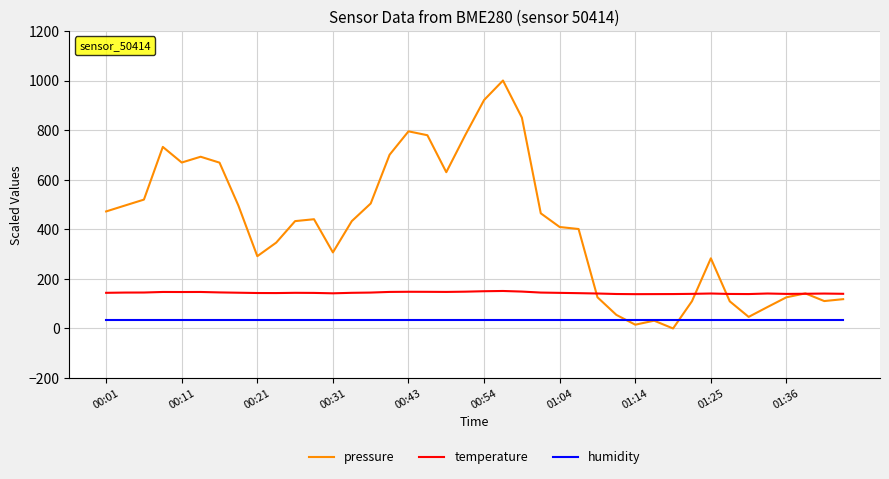

What is the maximum value shown in the chart?

1000.0